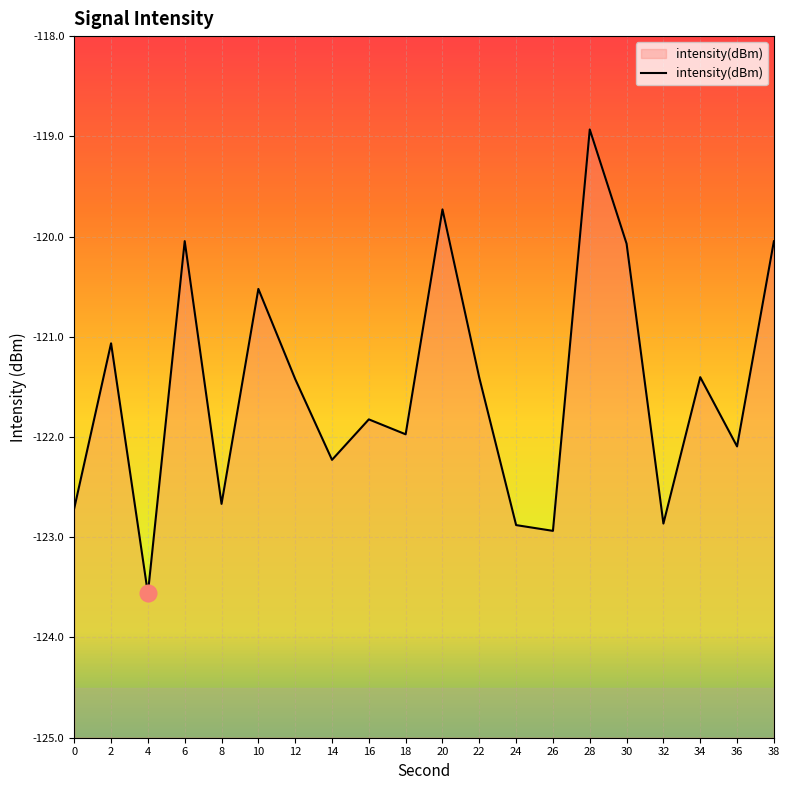

How many categories are shown in the chart?

20